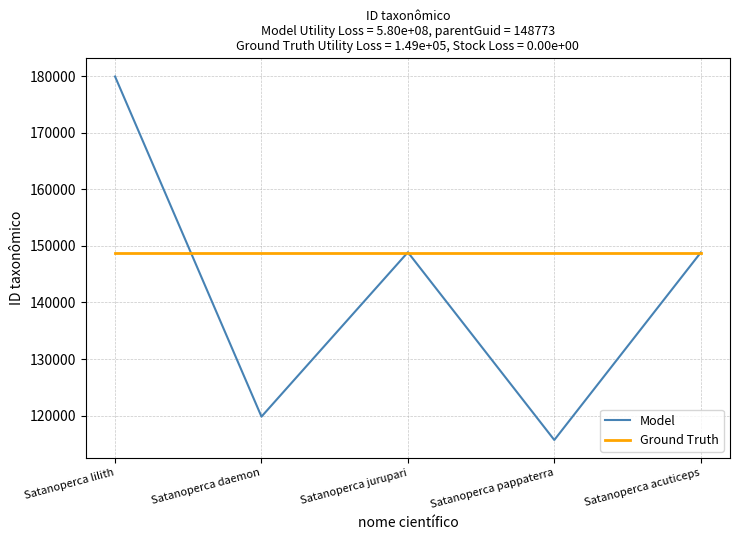

What is the maximum value for Model?

179917